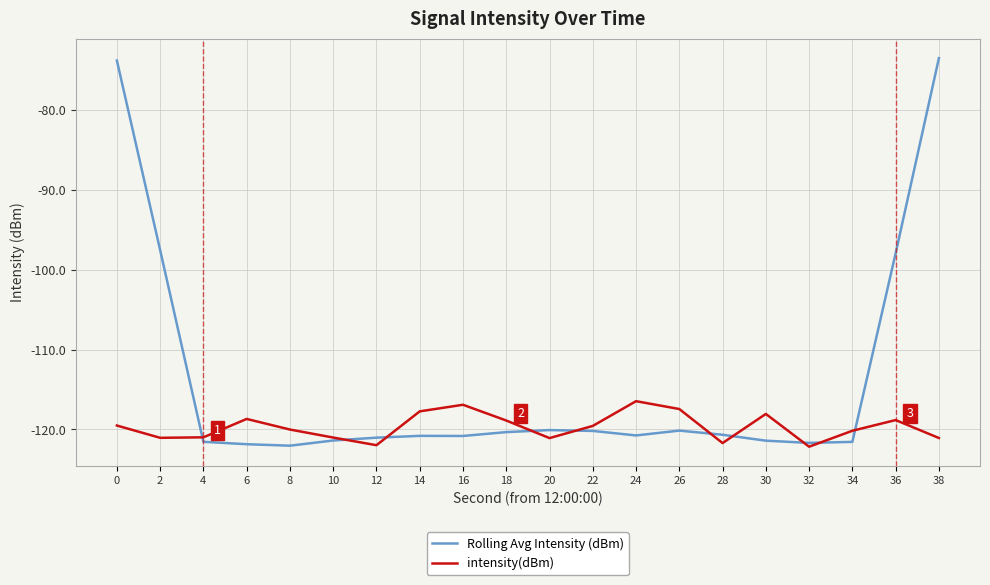

What is the difference between the Rolling Avg Intensity (dBm) values at 2 and 14?

23.3